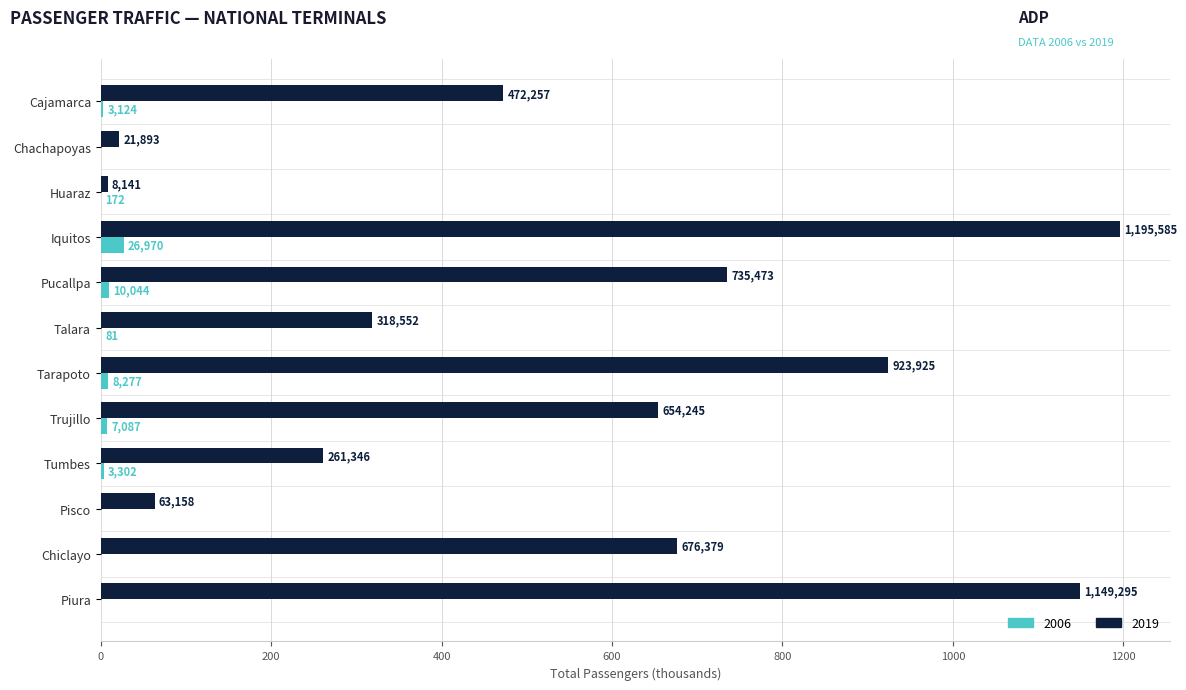

What is the label of the 7th bar from the left?

Tarapoto